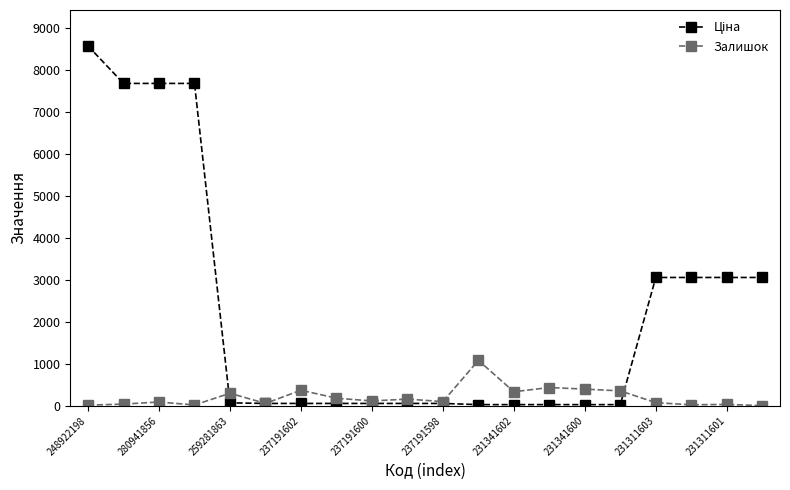

What is the difference between the maximum and minimum values in the Залишок series?

1080.0